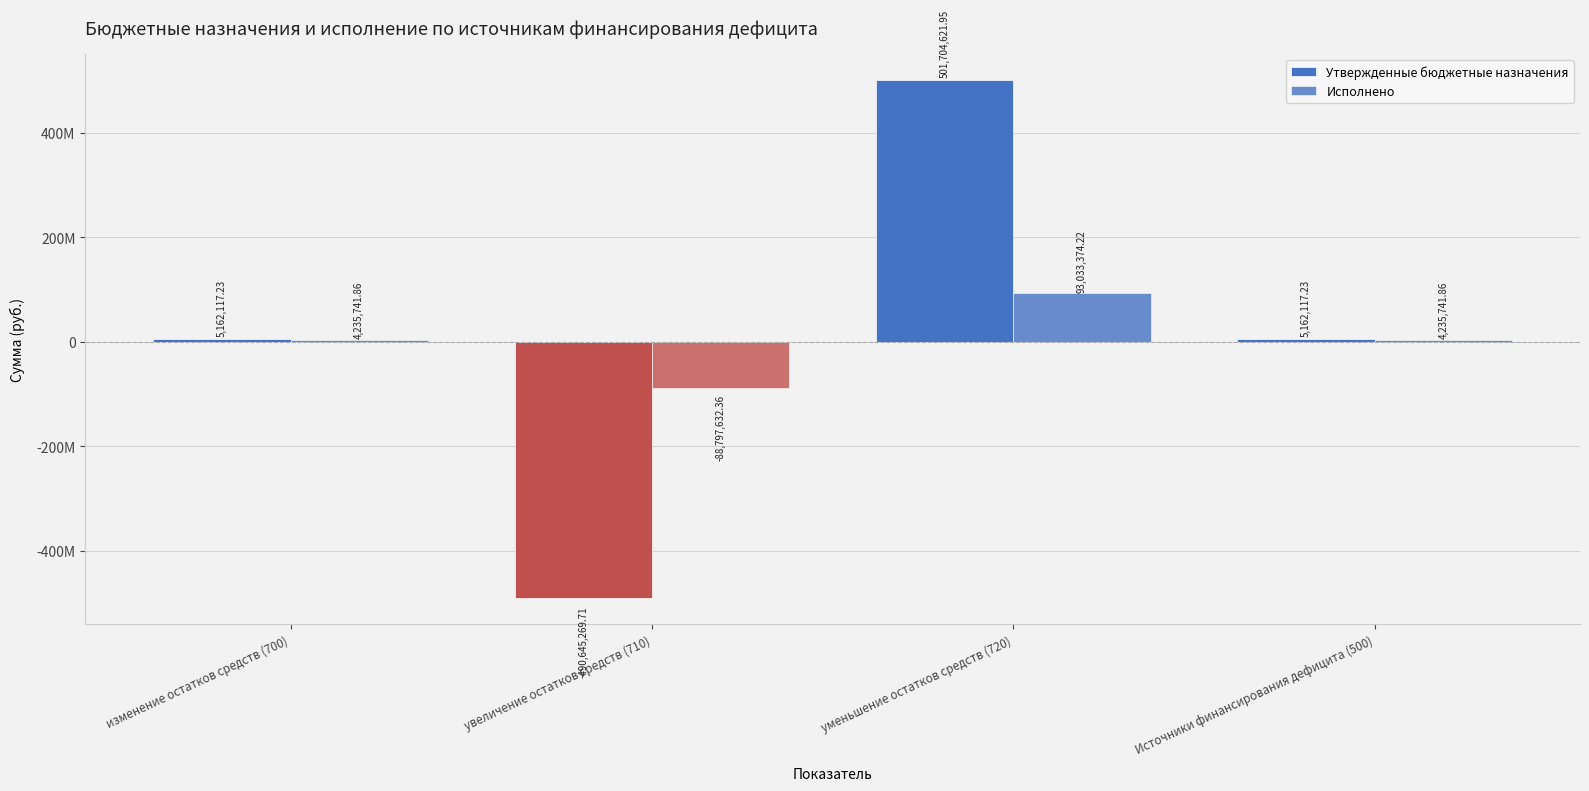

Reading left to right, list all the values displayed in this chart.

Утвержденные бюджетные назначения: изменение остатков средств (700)=5162117.2	увеличение остатков средств (710)=-490645269.7	уменьшение остатков средств (720)=501704621.9	Источники финансирования дефицита (500)=5162117.2
Исполнено: изменение остатков средств (700)=4235741.9	увеличение остатков средств (710)=-88797632.4	уменьшение остатков средств (720)=93033374.2	Источники финансирования дефицита (500)=4235741.9